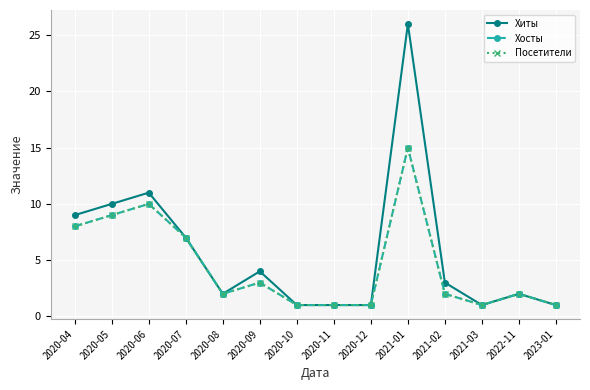

Rank the series by their maximum value, from lowest to highest.

Хосты, Посетители, Хиты